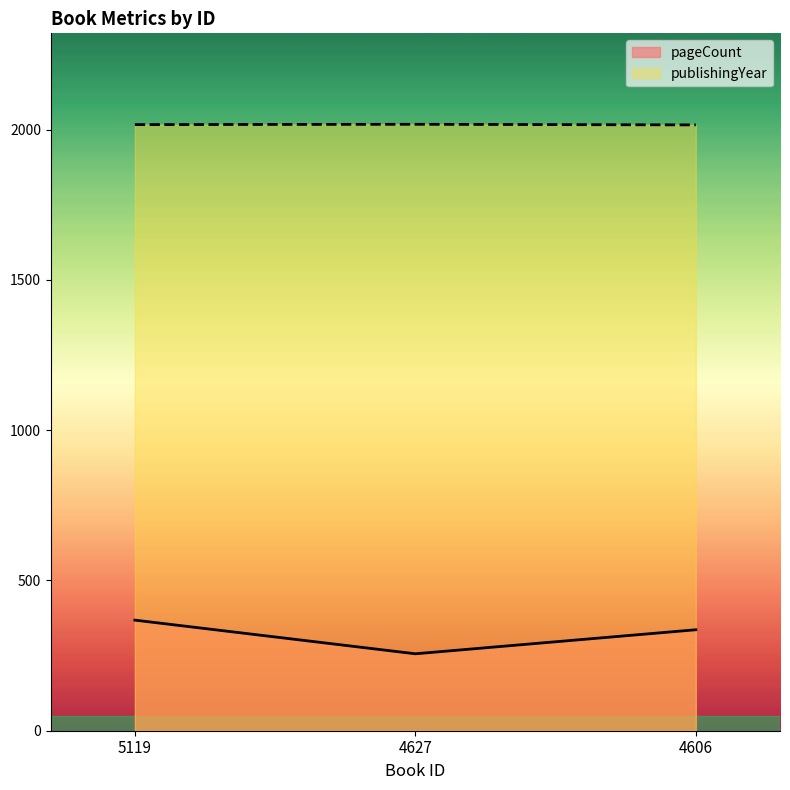

At 5119, list the series in order from smallest to largest.

pageCount, publishingYear